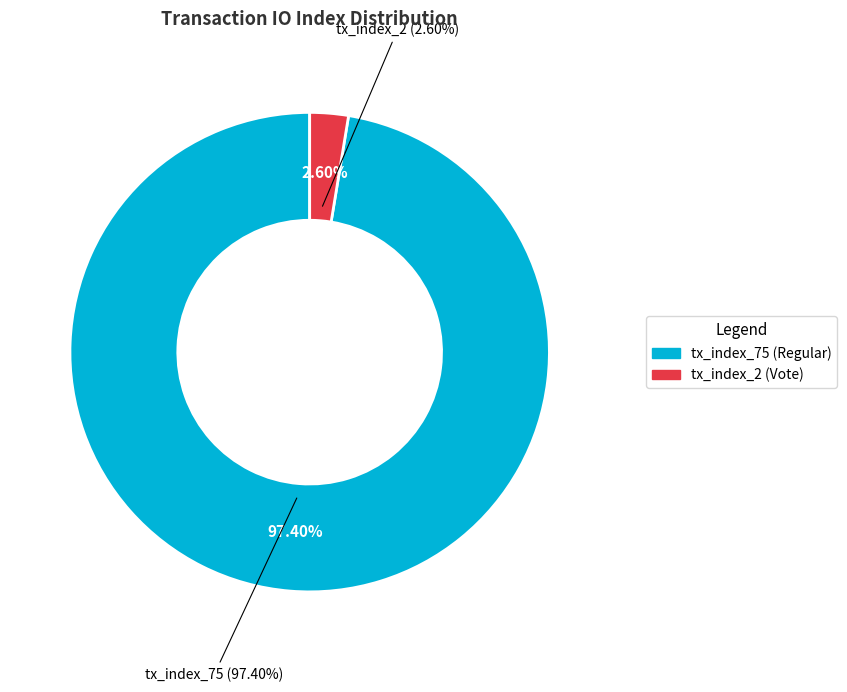

Which category accounts for the majority?

tx_index_75